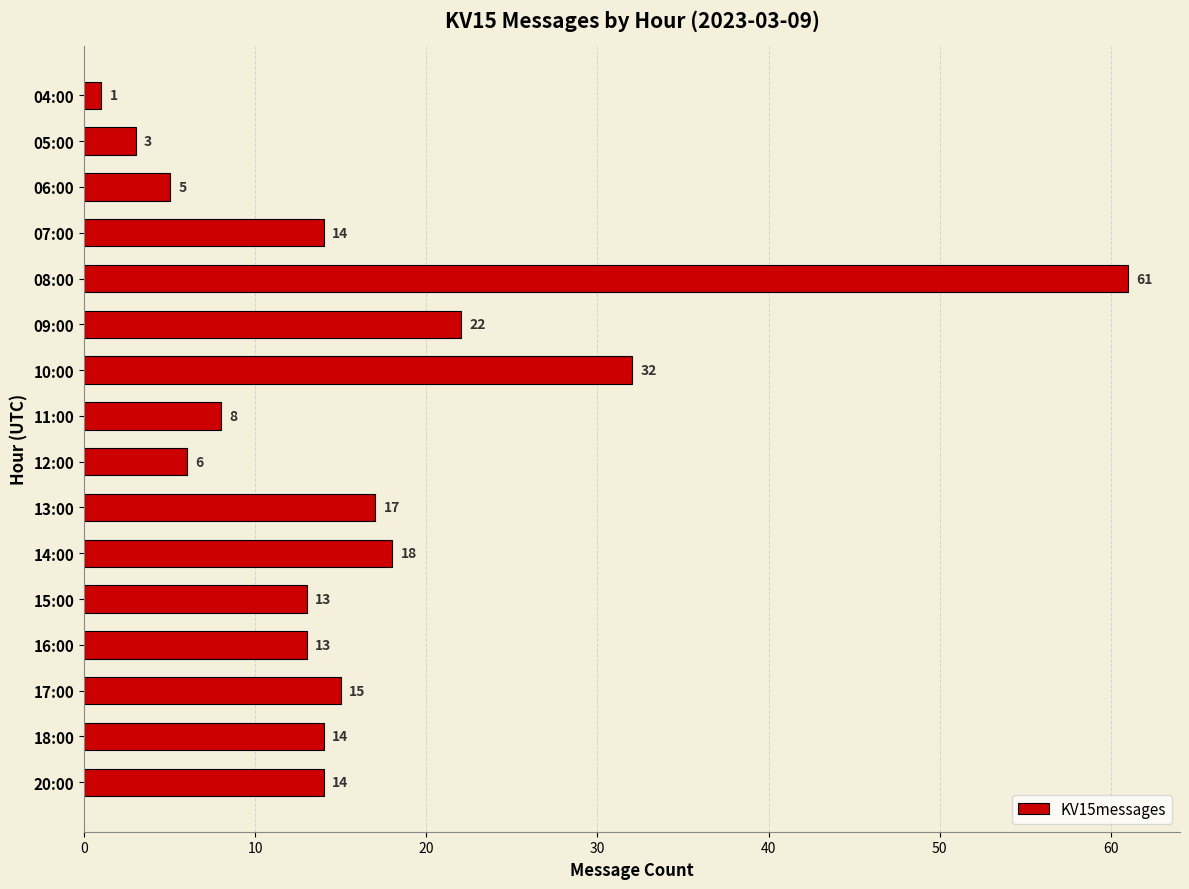

What is the sum of all values?

256